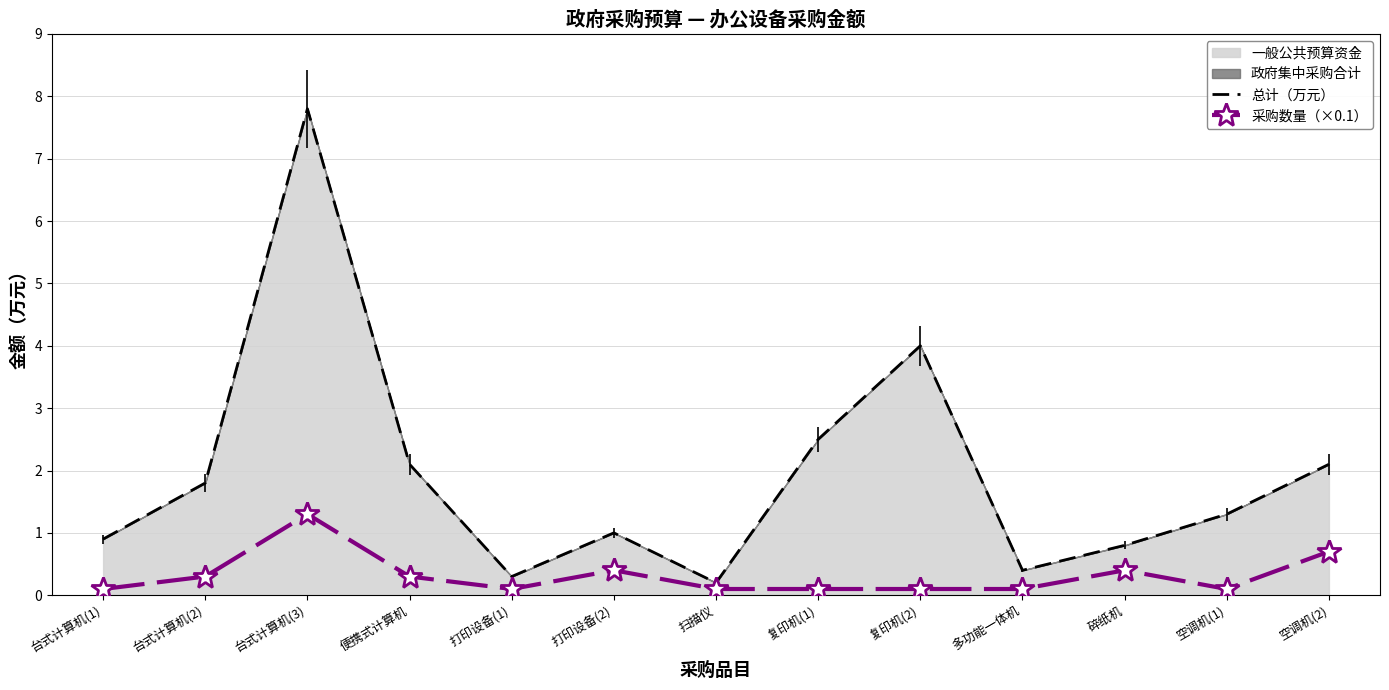

True or false: 采购数量（×0.1） and 总计（万元） intersect in this chart.

False